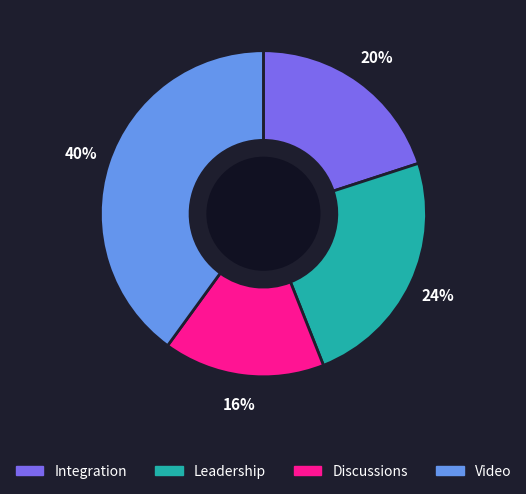

Which has a higher value, Video or Discussions?

Video